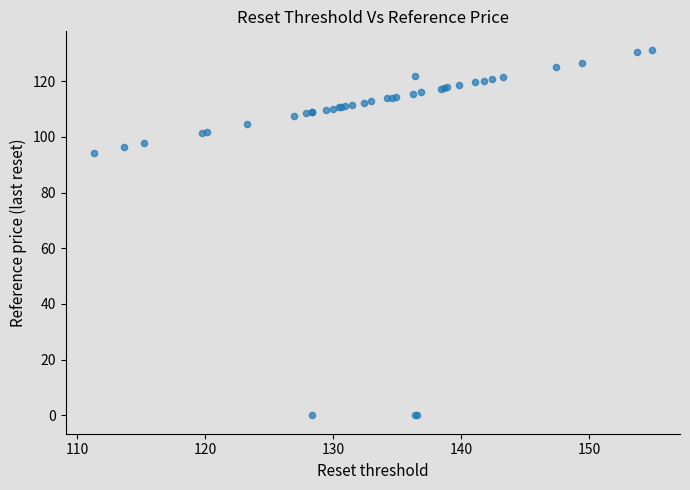

What Y value in the scatter plot is closest to 65?

94.3